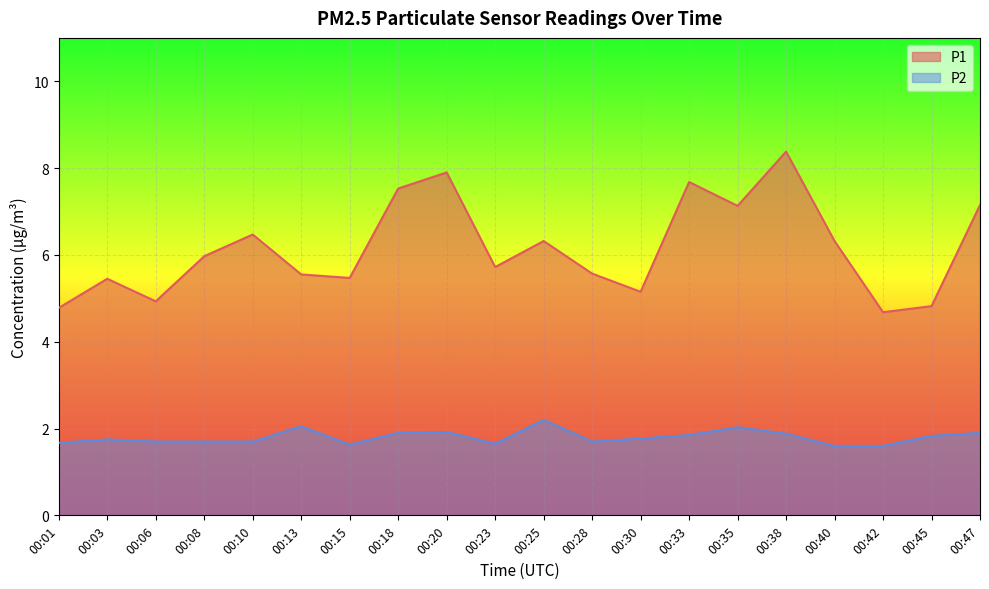

What is the difference between the second highest and minimum values in the P2 series?

0.4